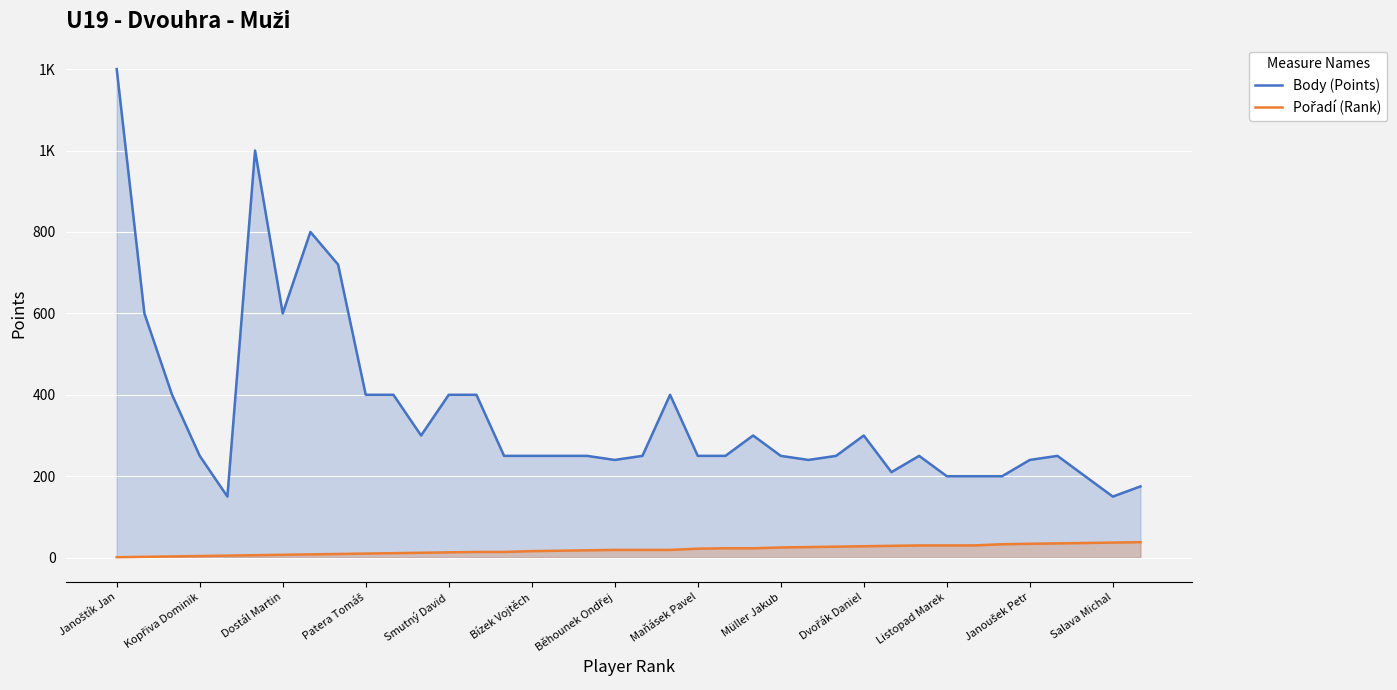

List the series in order of their overall mean, lowest first.

Pořadí (Rank), Body (Points)